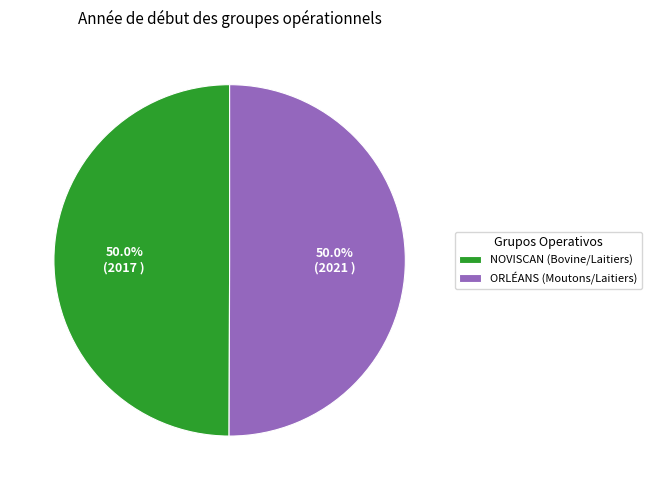

Approximately how many times larger is the value at NOVISCAN (Bovine/Laitiers) compared to ORLÉANS (Moutons/Laitiers)?

1.0